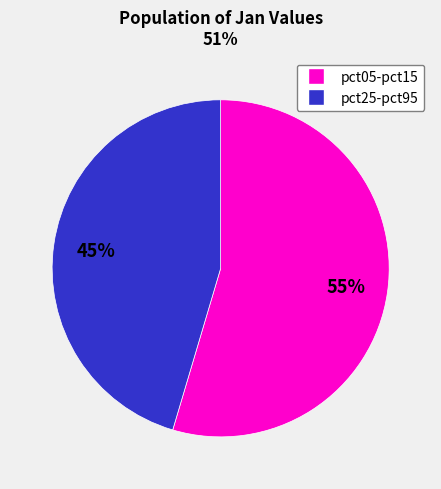

How many slices are in this pie chart?

2